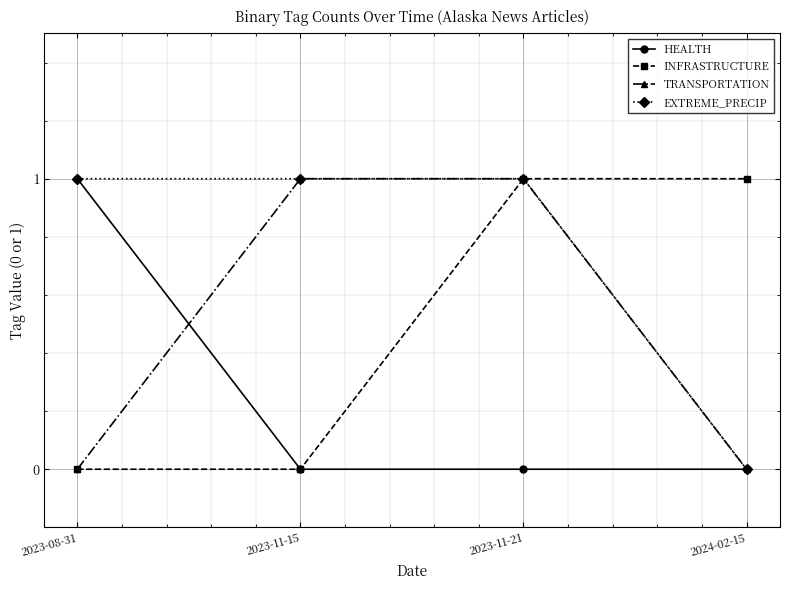

The value of EXTREME_PRECIP at 2024-02-15 is 0. True or false?

True